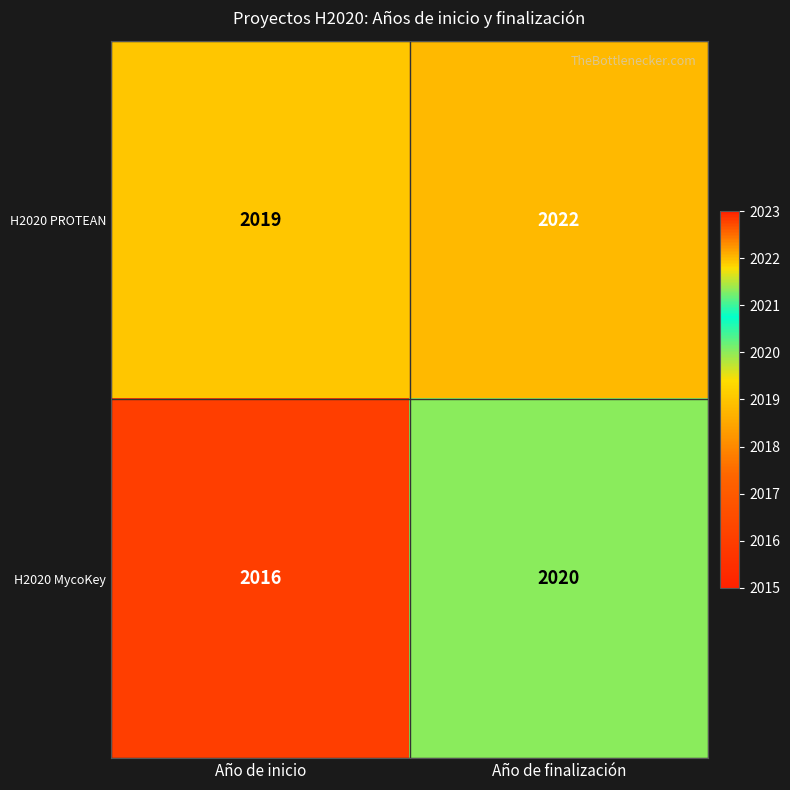

The value of H2020 PROTEAN at Año de finalización is 3483. True or false?

False